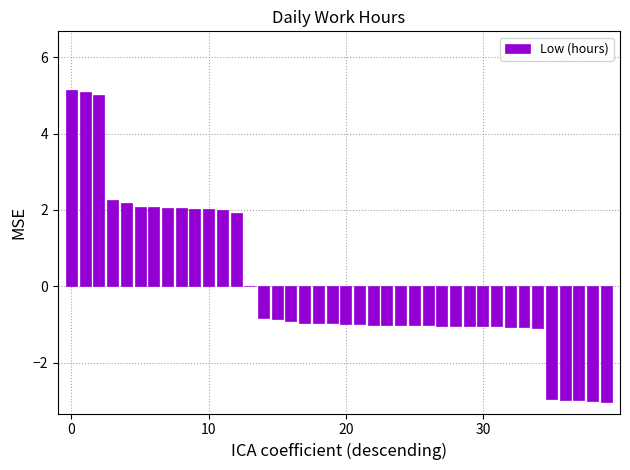

What is the maximum value shown in the chart?

5.1